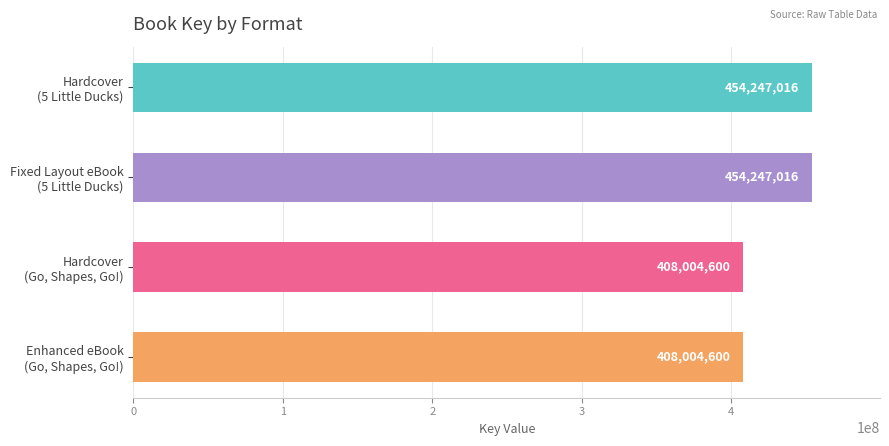

What is the label of the 4th bar from the left?

Enhanced eBook